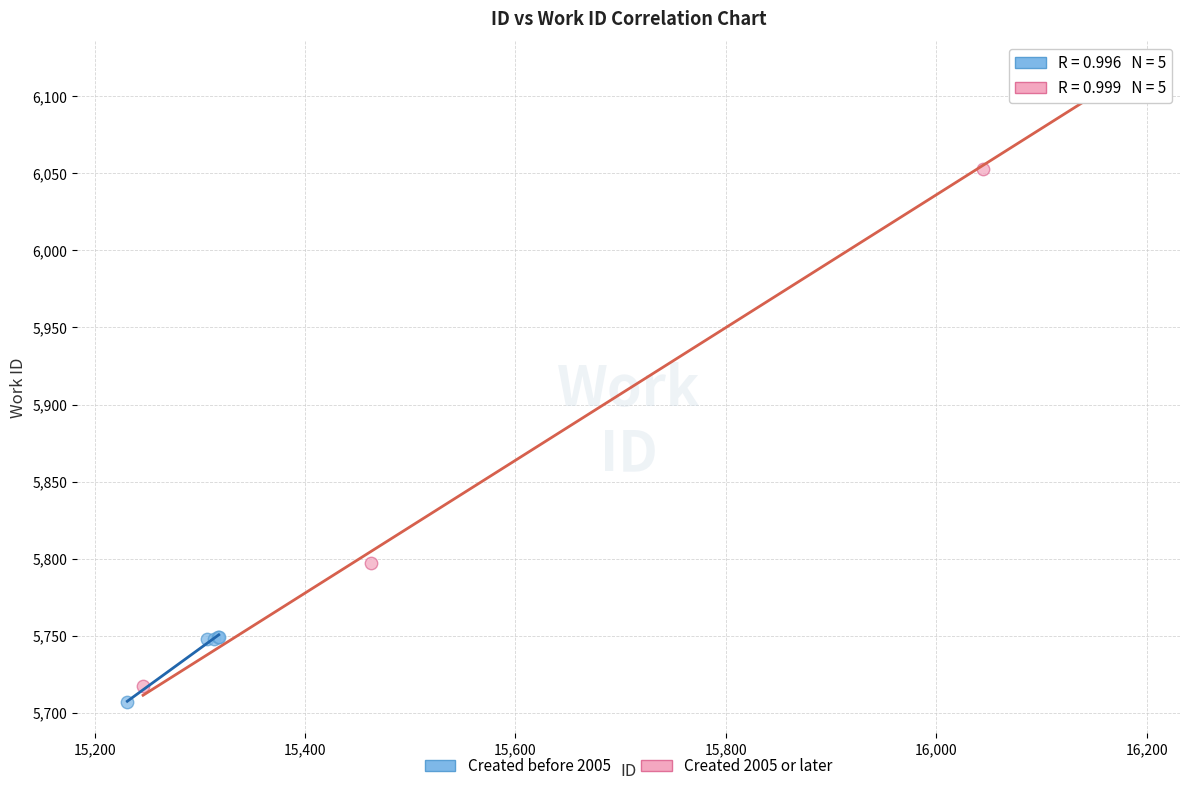

What are all the series names shown in the legend?

Created before 2005, Created 2005 or later